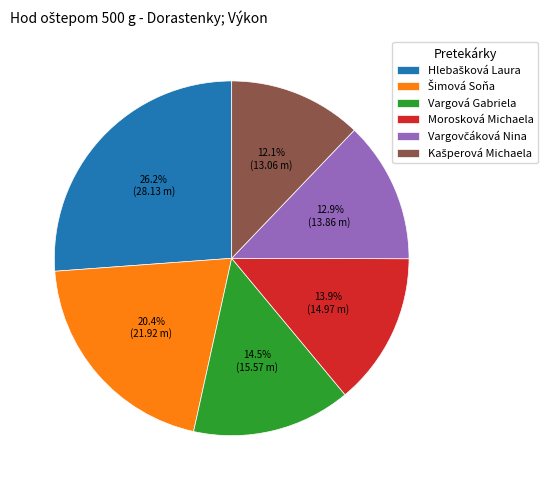

How much of the chart is everything except Vargová Gabriela?

85.5%